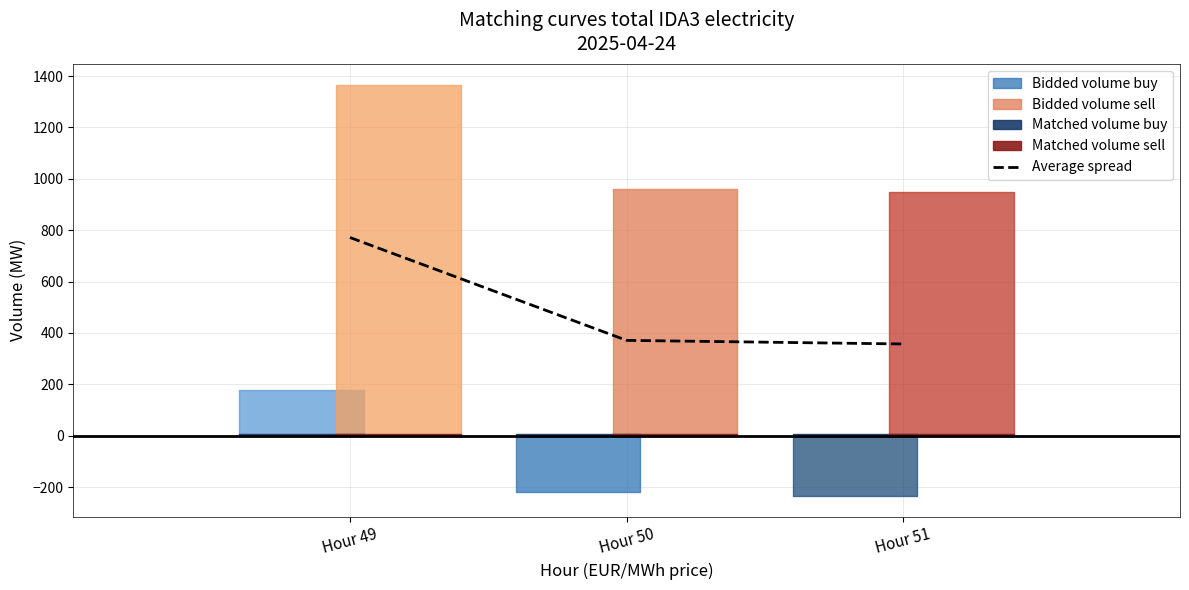

What is the change in value from Hour 50 to Hour 51?

-14.0